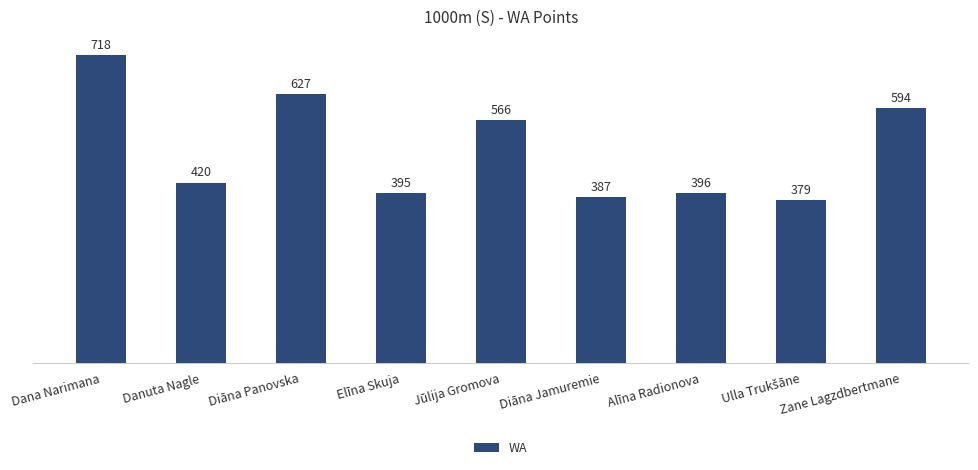

What is the value of the 2nd bar from the left?

420